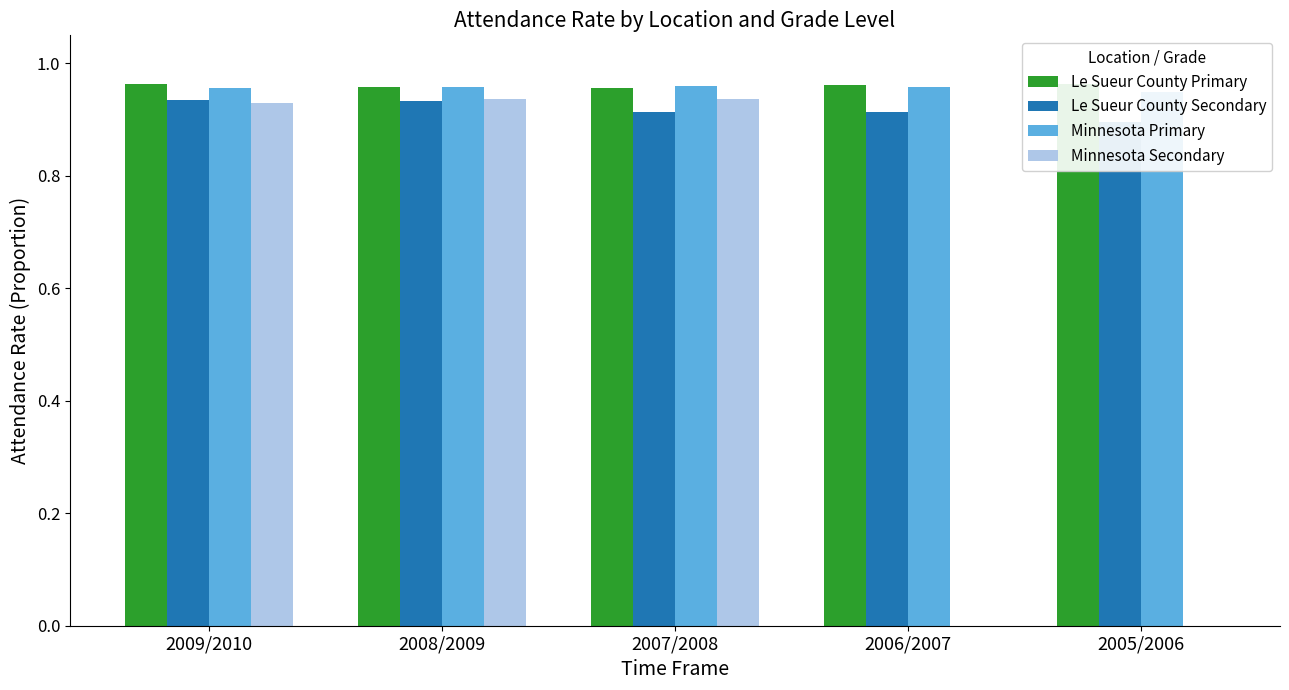

How many groups of bars are there?

5